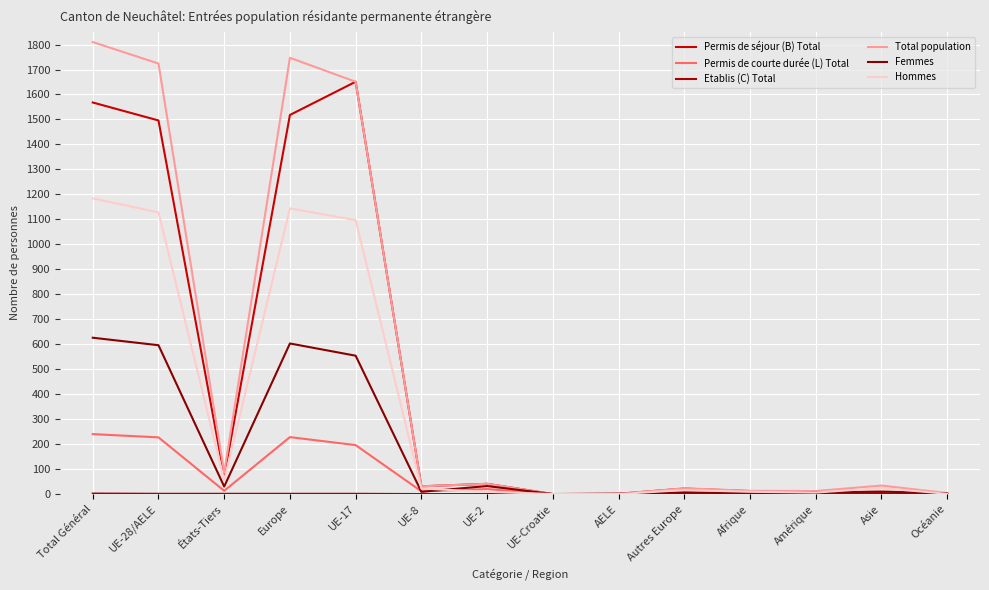

At which label does Total population reach its peak?

Total Général